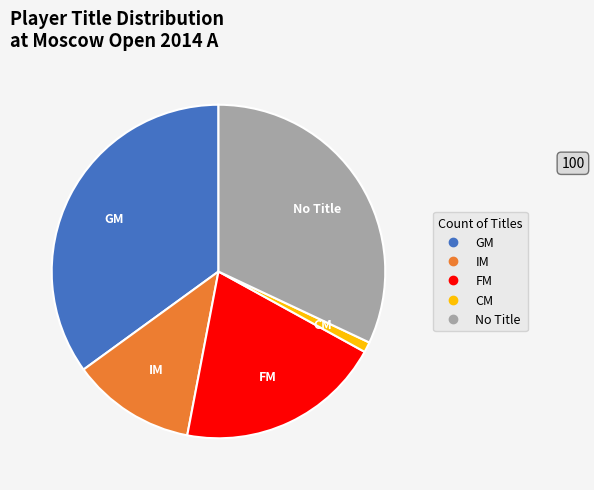

Is there a majority slice in this chart?

No